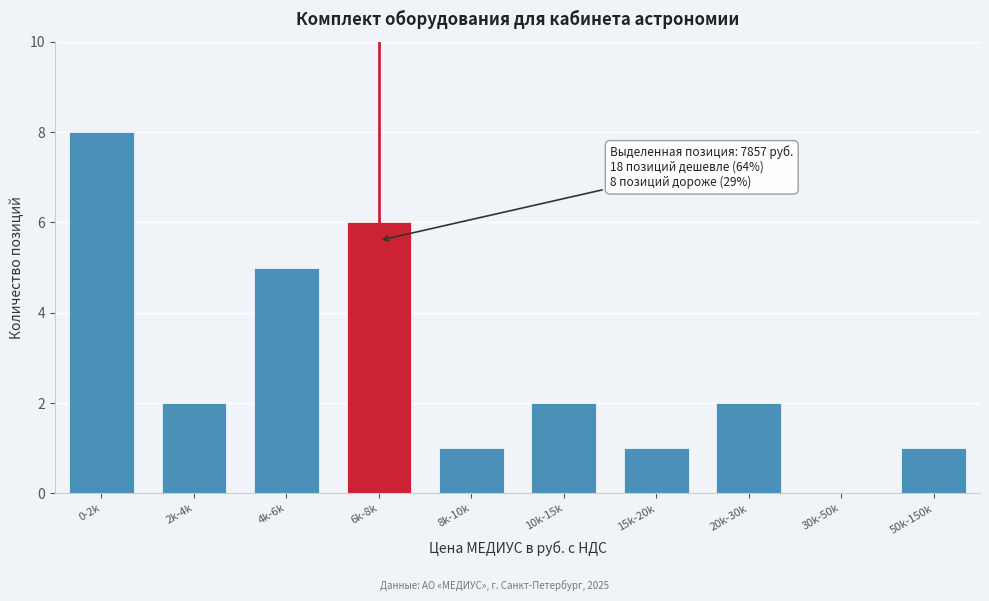

Reading right to left, extract all data points from this chart.

50k-150k=1	30k-50k=0	20k-30k=2	15k-20k=1	10k-15k=2	8k-10k=1	6k-8k=6	4k-6k=5	2k-4k=2	0-2k=8